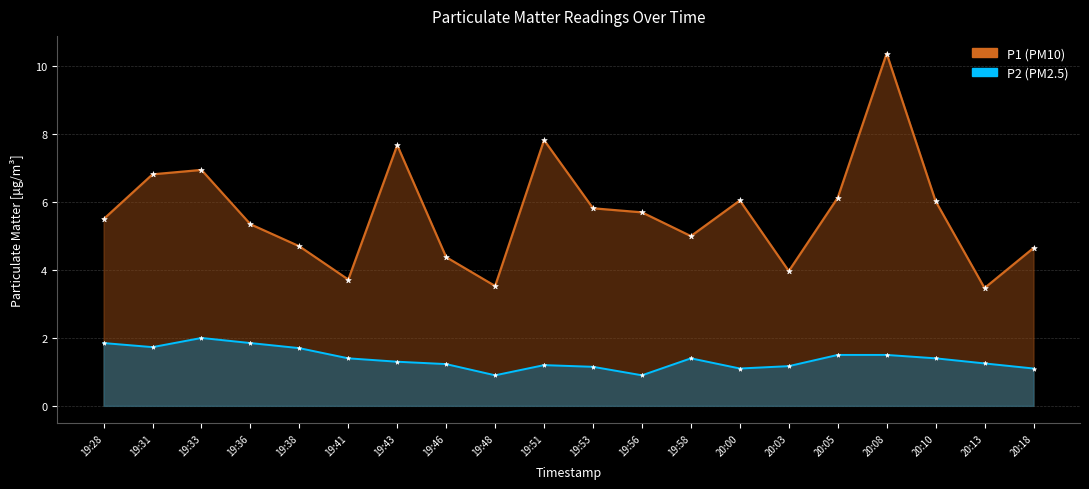

Which series contains the lowest Y value?

P2